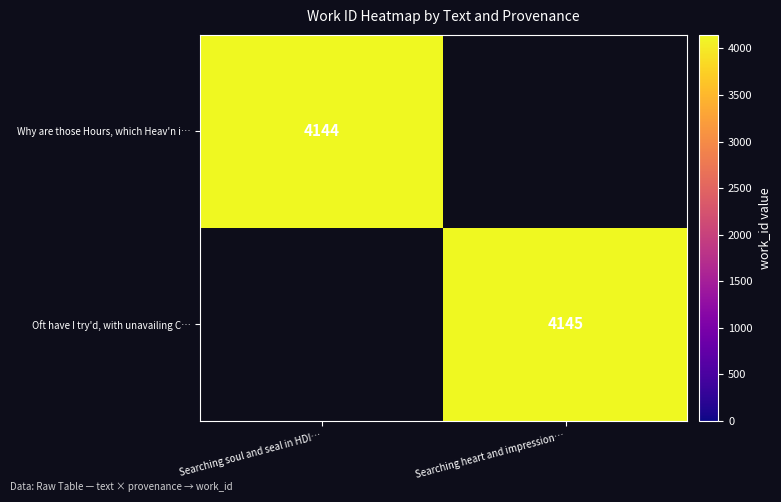

Count the number of categories in the chart.

2